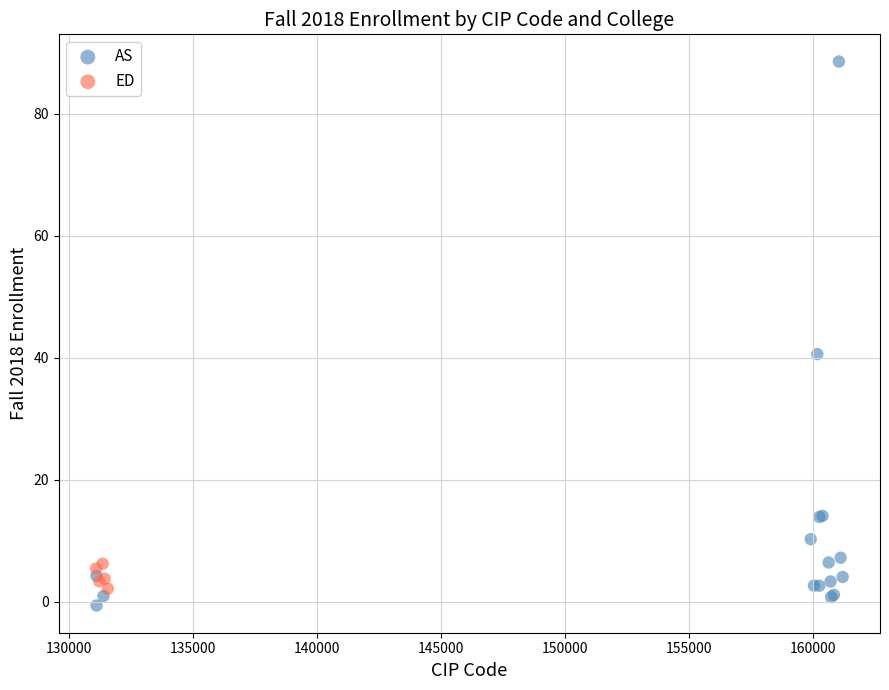

Which series has the widest spread of Y values?

AS